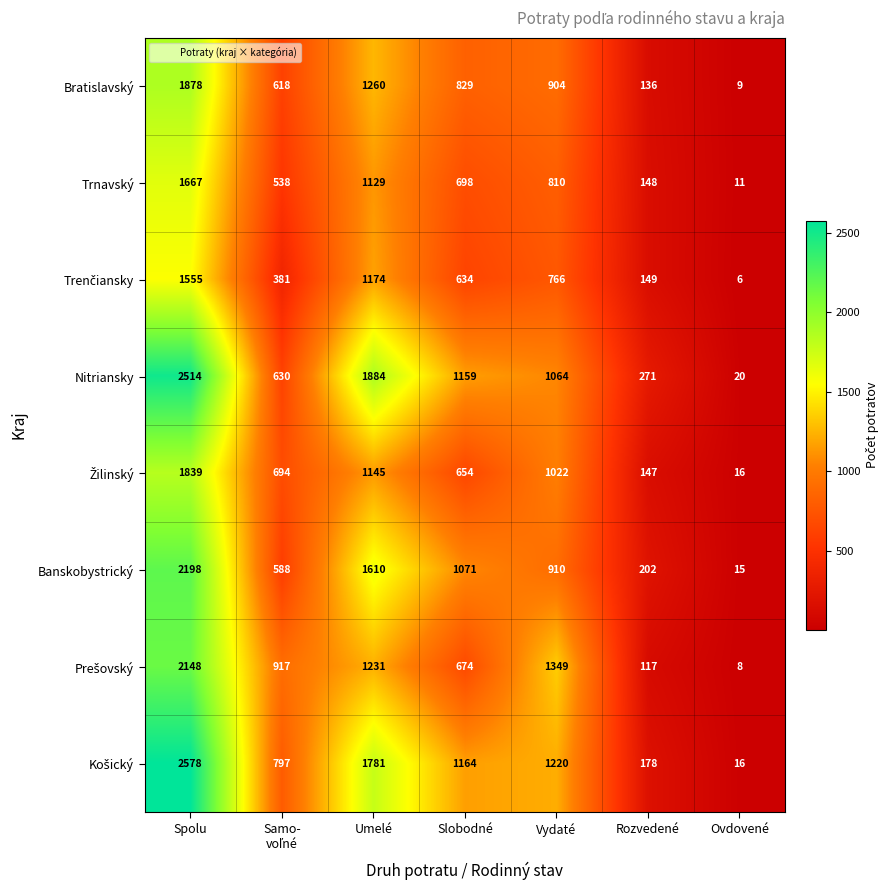

The Trnavský series shows 8 at Ovdovené. True or false?

False